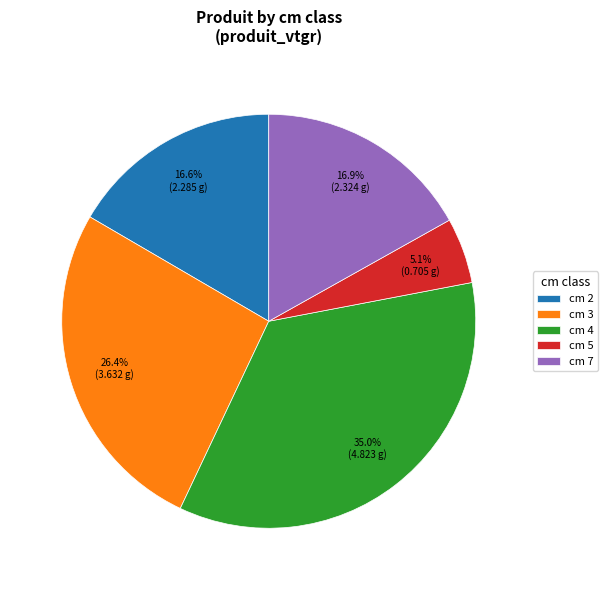

Is cm 3 the majority of the pie?

No